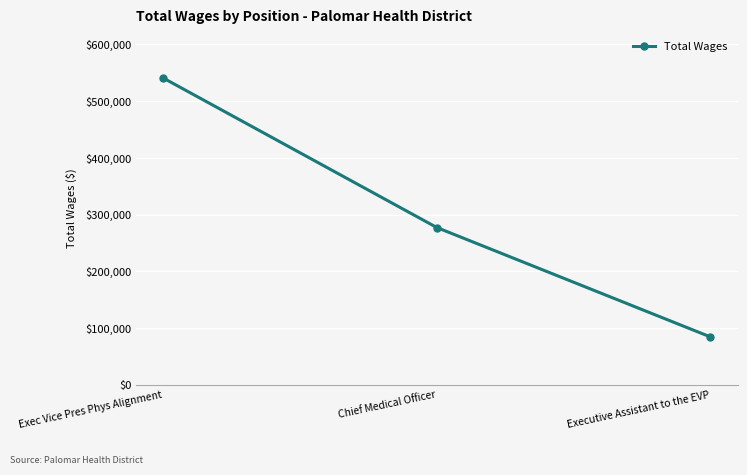

What is the label of the 3rd point from the right?

Exec Vice Pres Phys Alignment